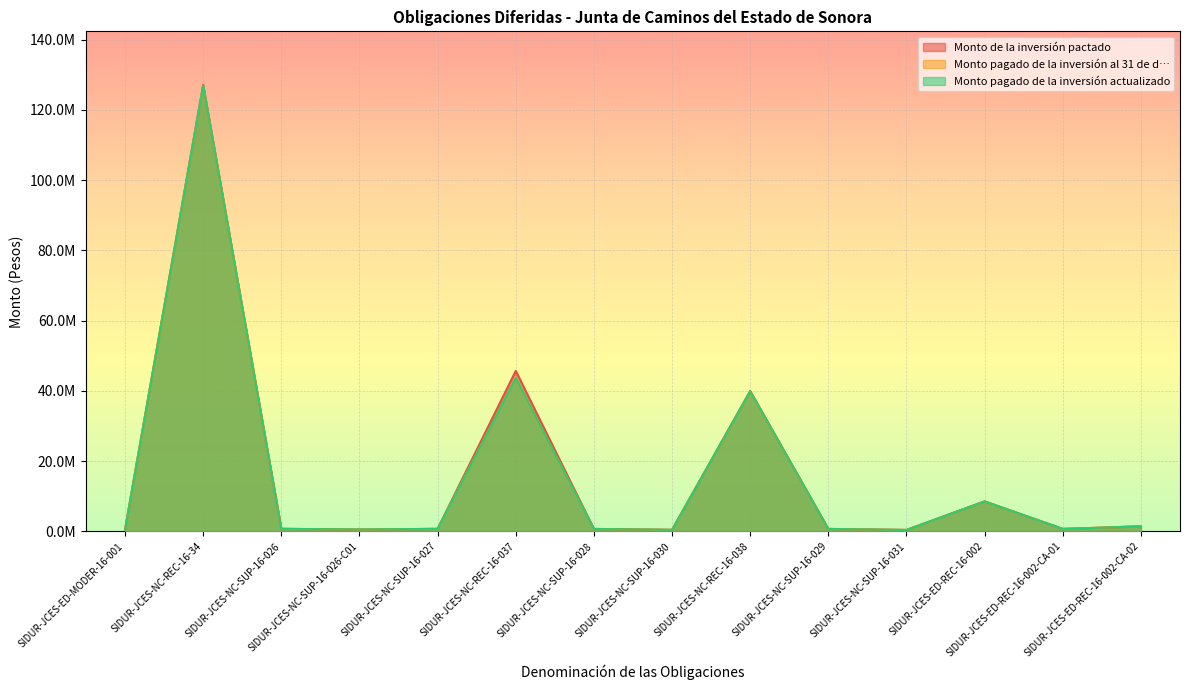

Does the chart display data point markers on the line(s)?

No